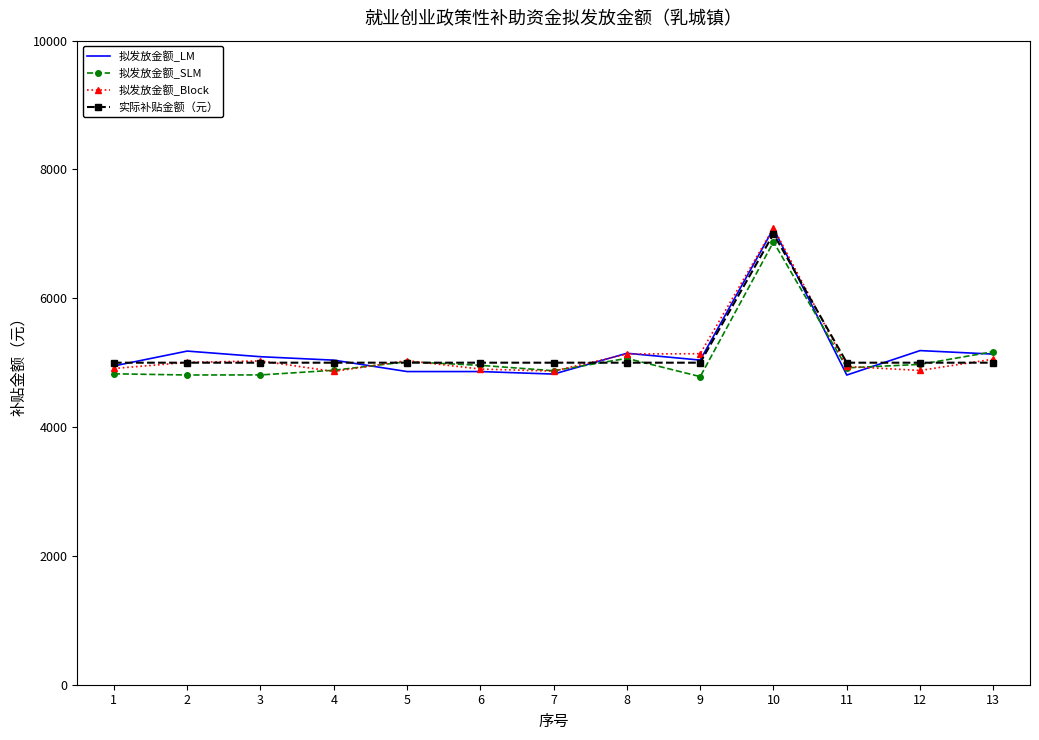

The value of 拟发放金额_Block at 10 is 2948.4. True or false?

False